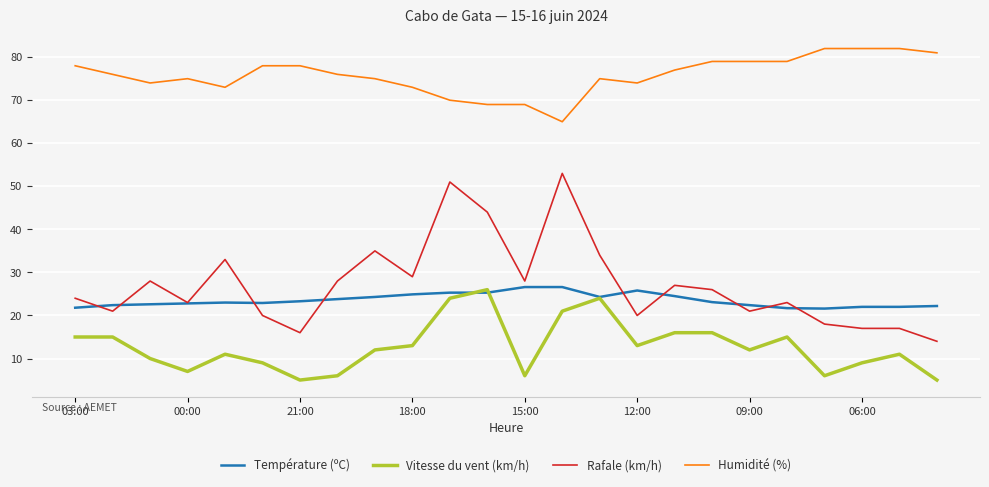

What are all the series names shown in the legend?

Température (ºC), Vitesse du vent (km/h), Rafale (km/h), Humidité (%)